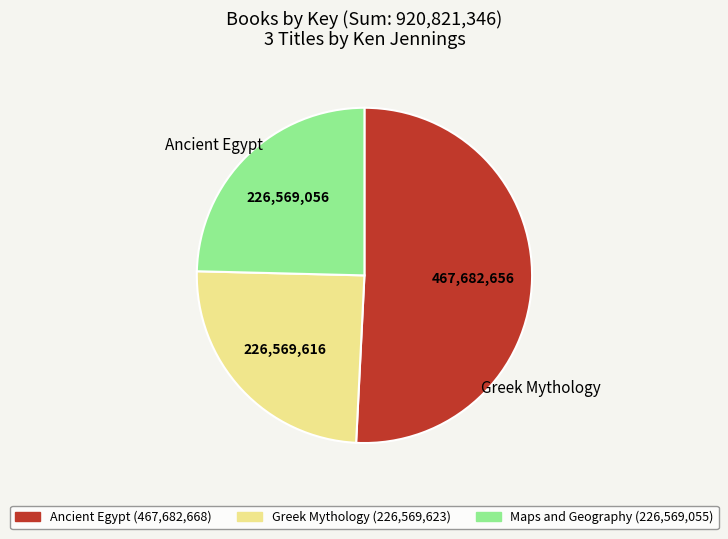

Which category has the biggest portion of the pie?

Ancient Egypt